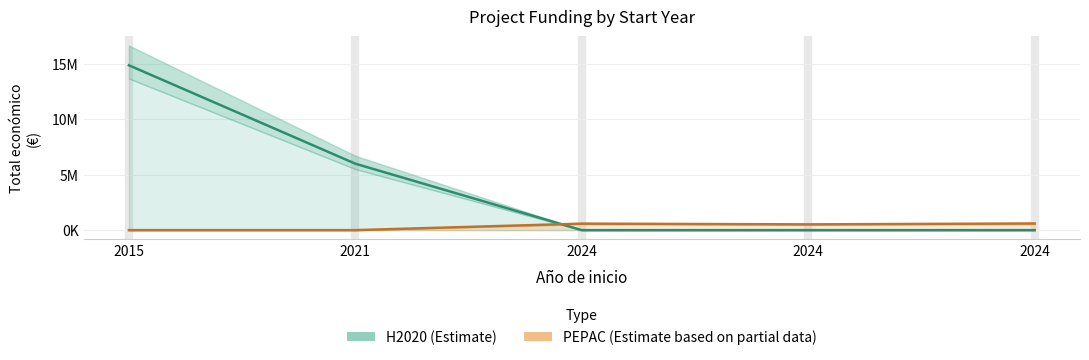

Does the chart have visible grid lines?

Yes